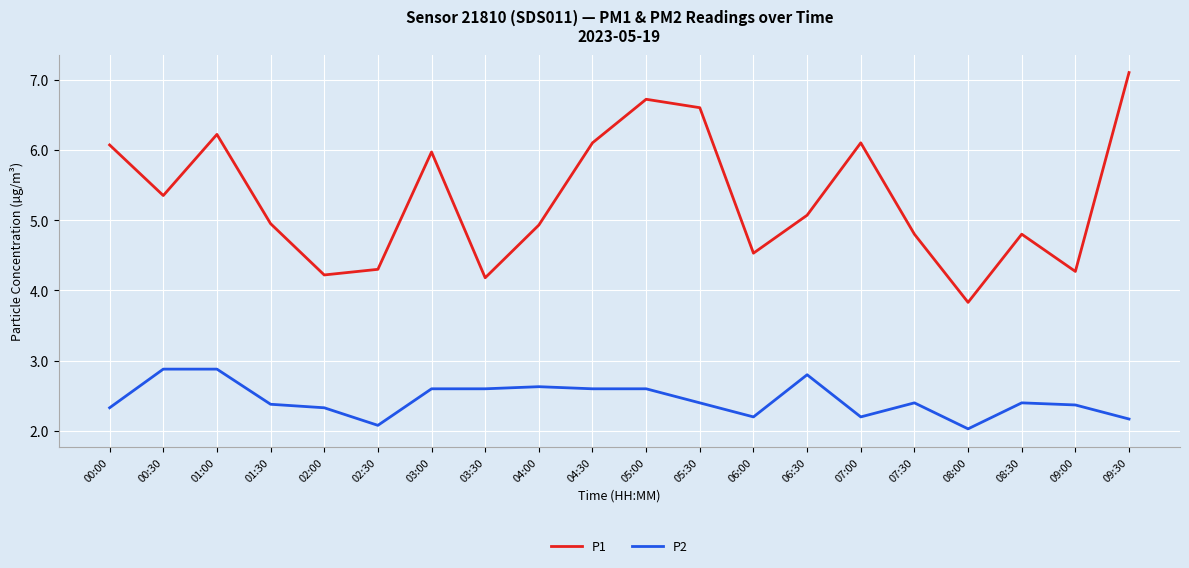

What is the difference between the P2 values at 02:00 and 04:30?

0.3